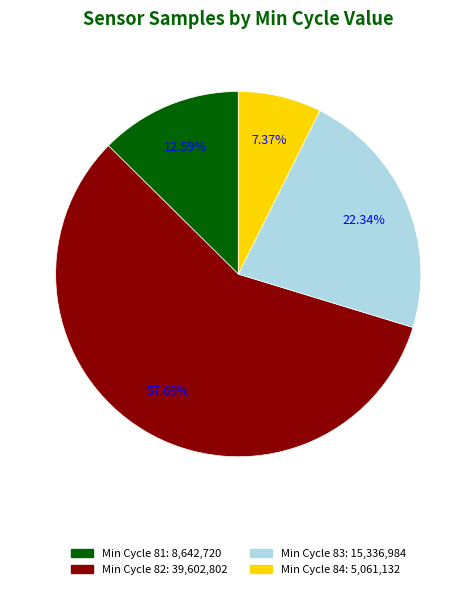

Count the number of slices in the pie.

4